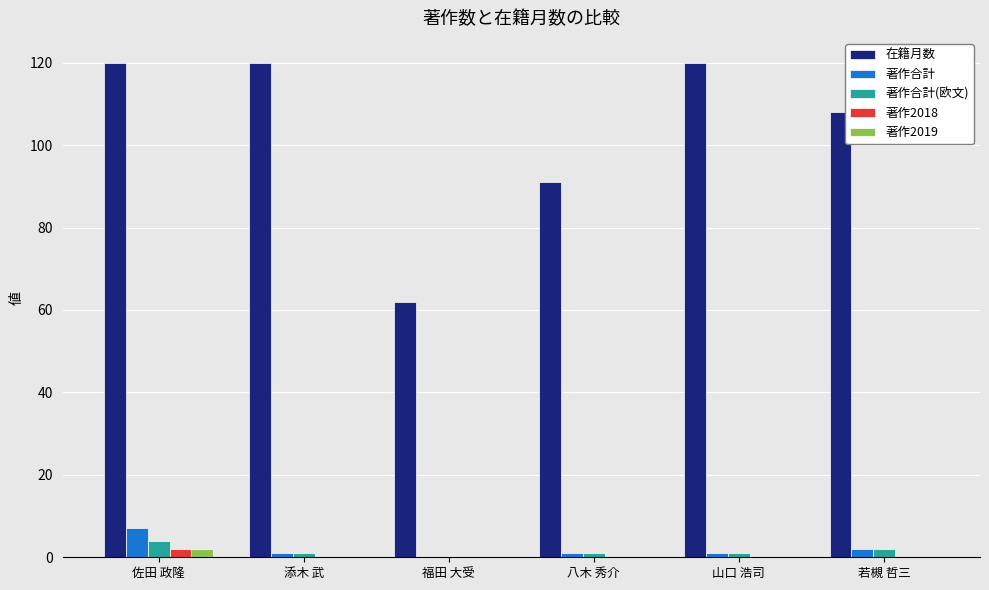

Reading right to left, list all the values displayed in this chart.

在籍月数: 若槻 哲三=108	山口 浩司=120	八木 秀介=91	福田 大受=62	添木 武=120	佐田 政隆=120
著作合計: 若槻 哲三=2	山口 浩司=1	八木 秀介=1	福田 大受=0	添木 武=1	佐田 政隆=7
著作合計(欧文): 若槻 哲三=2	山口 浩司=1	八木 秀介=1	福田 大受=0	添木 武=1	佐田 政隆=4
著作2018: 若槻 哲三=0	山口 浩司=0	八木 秀介=0	福田 大受=0	添木 武=0	佐田 政隆=2
著作2019: 若槻 哲三=0	山口 浩司=0	八木 秀介=0	福田 大受=0	添木 武=0	佐田 政隆=2